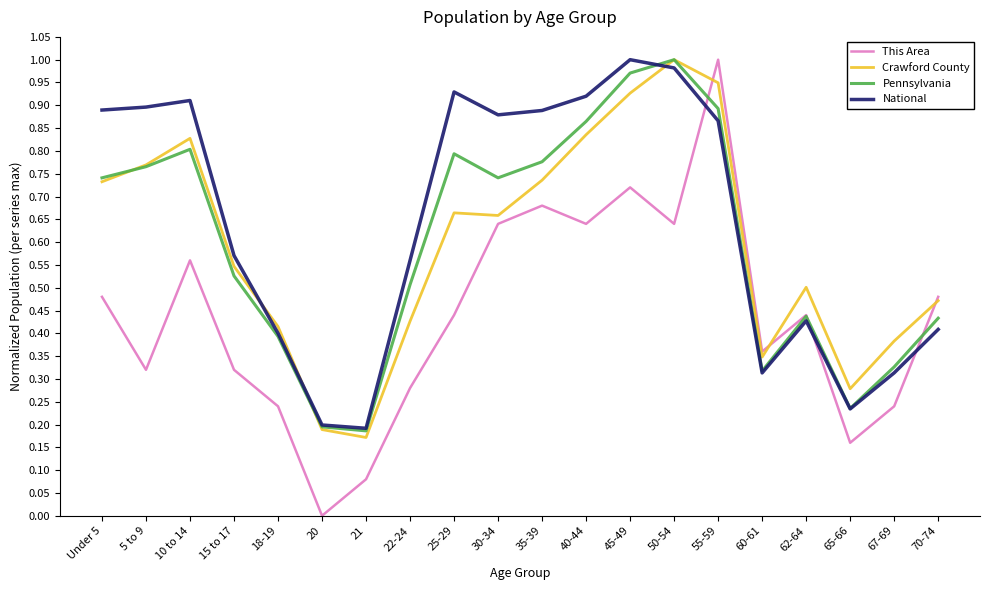

True or false: National and Pennsylvania cross at least once.

True